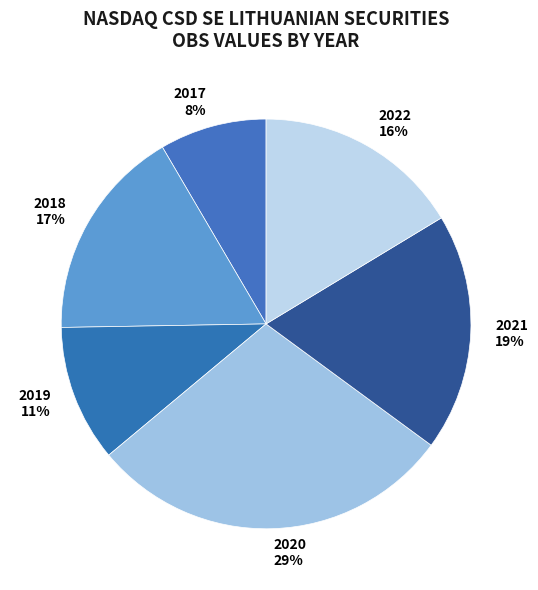

Is there any slice that represents more than half of the pie?

No